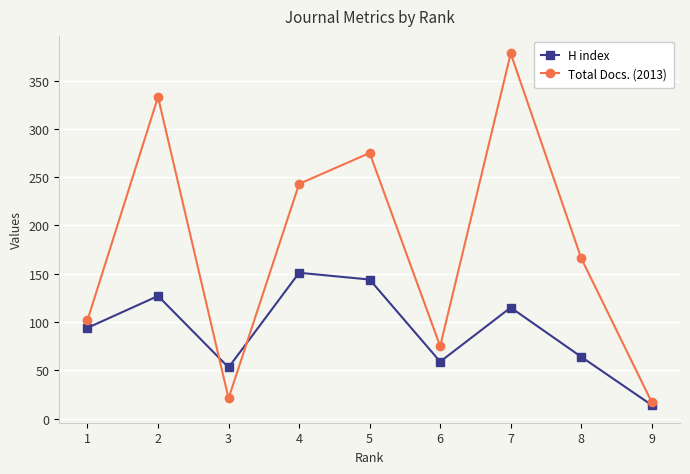

What is the spread (max minus min) of values at 7?

263